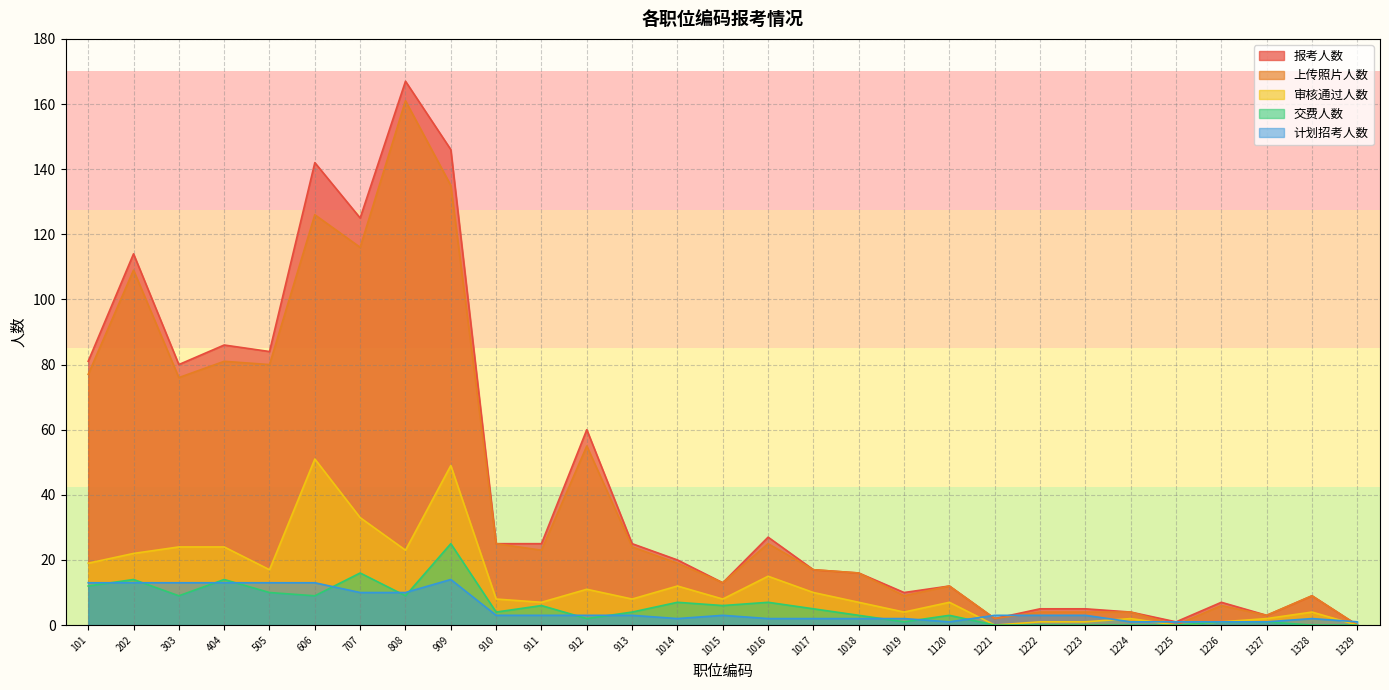

At which label is 报考人数 closest to 83?

505